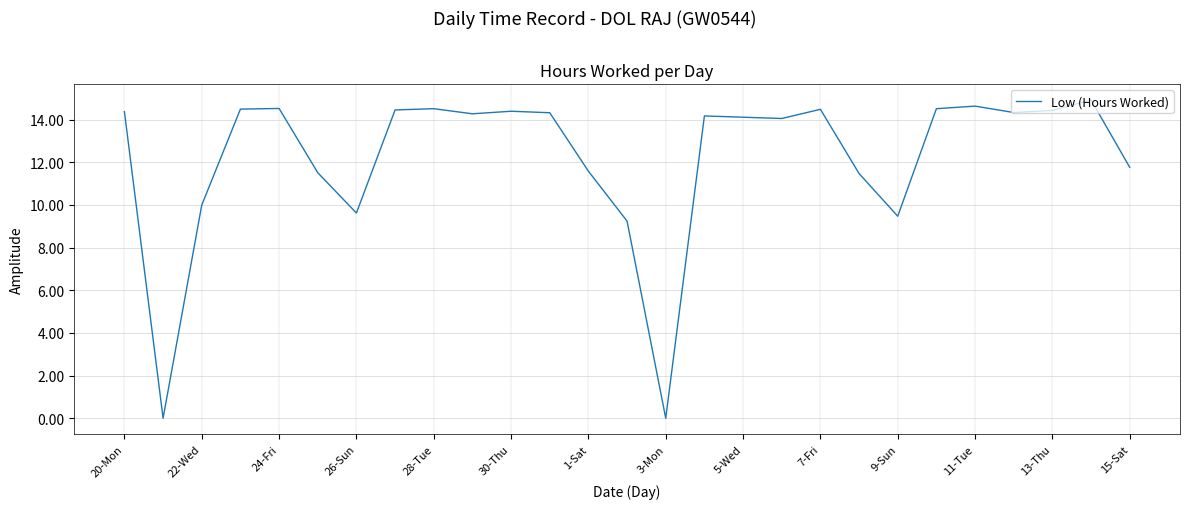

What is the maximum value shown in the chart?

14.9